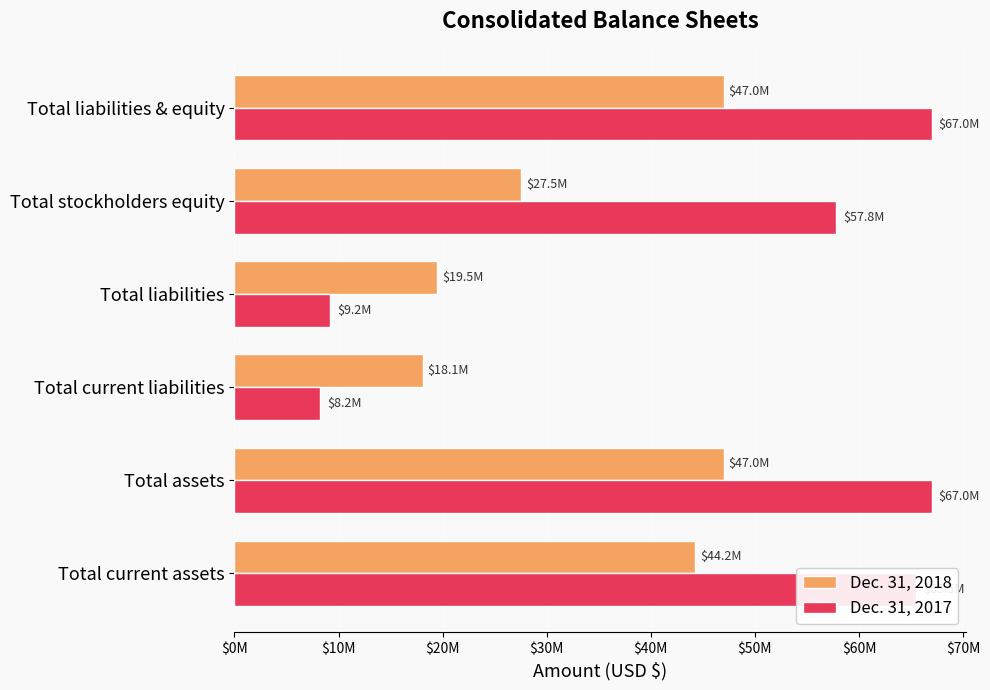

What are all the series names shown in the legend?

Dec. 31, 2018, Dec. 31, 2017